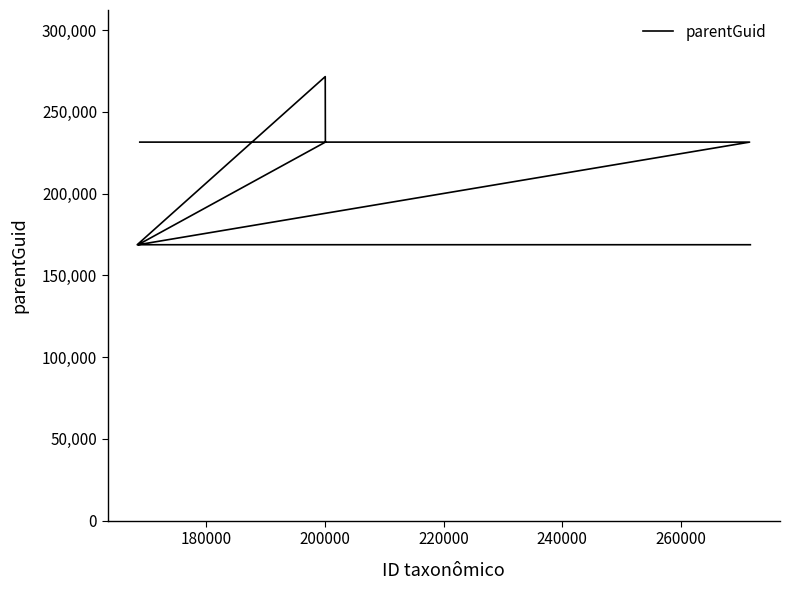

Count the values in the range 168780 to 231536.

7